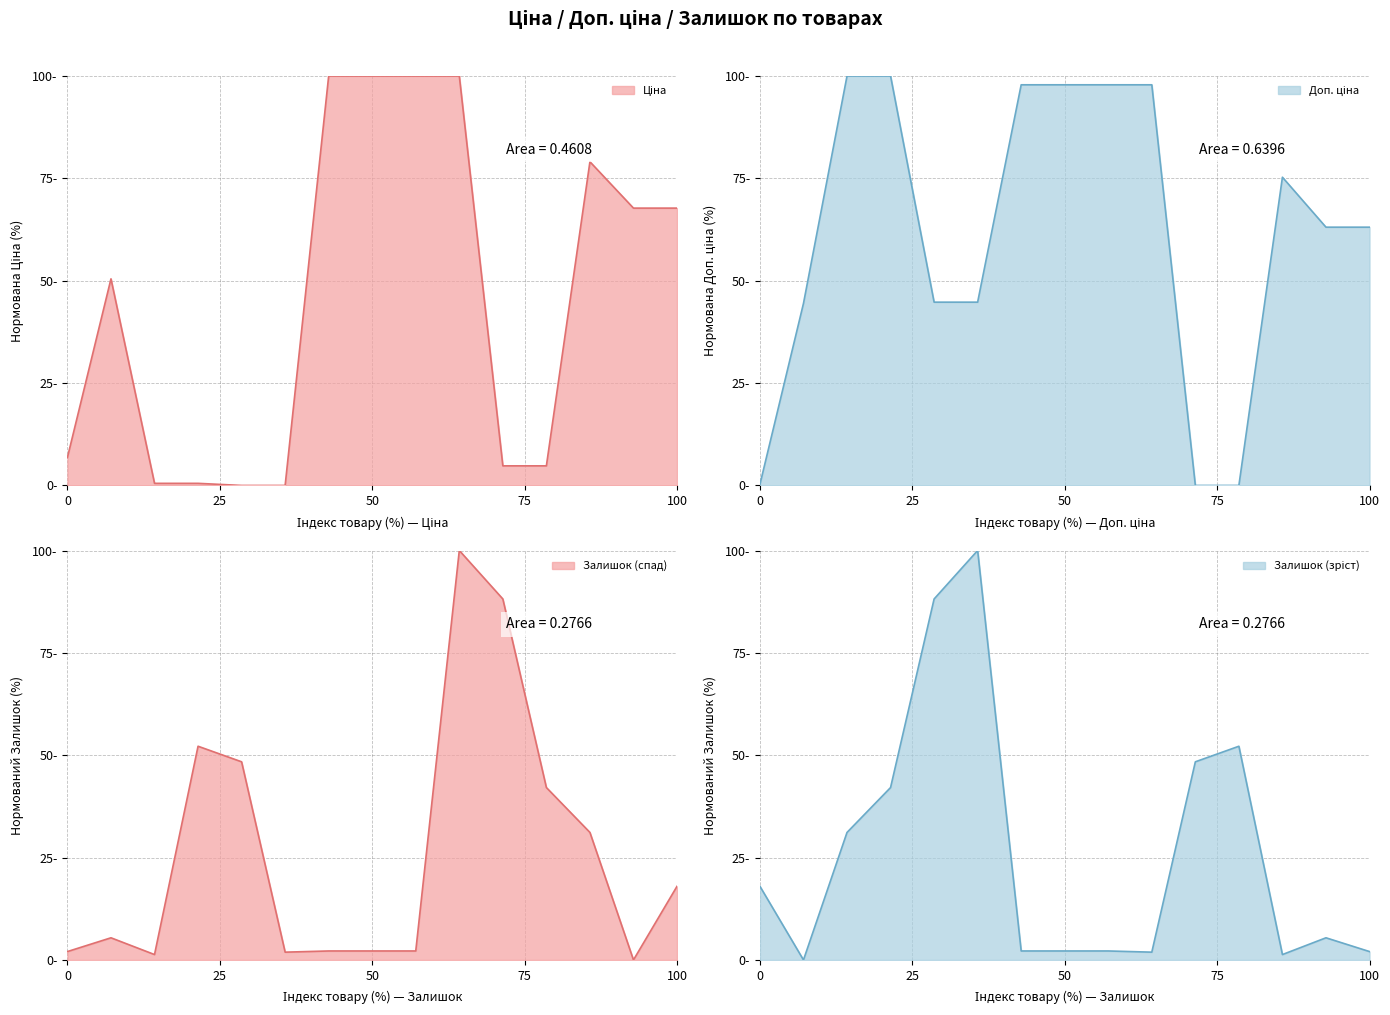

Between 9 and 1, which is larger?

9